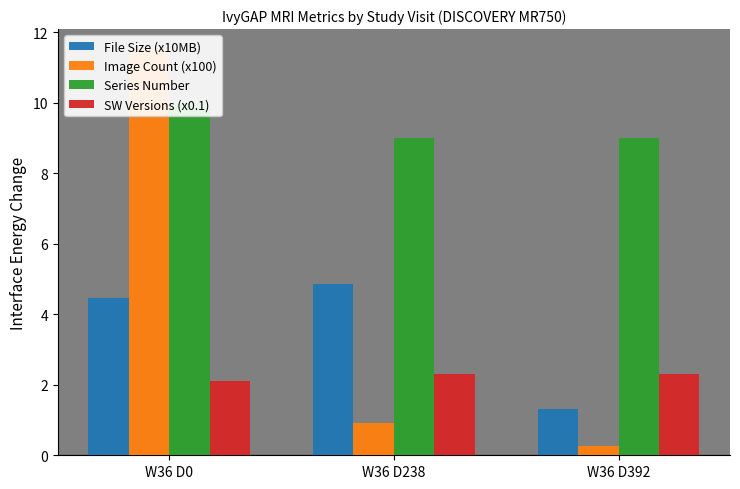

At how many categories does at least one series exceed 11?

1